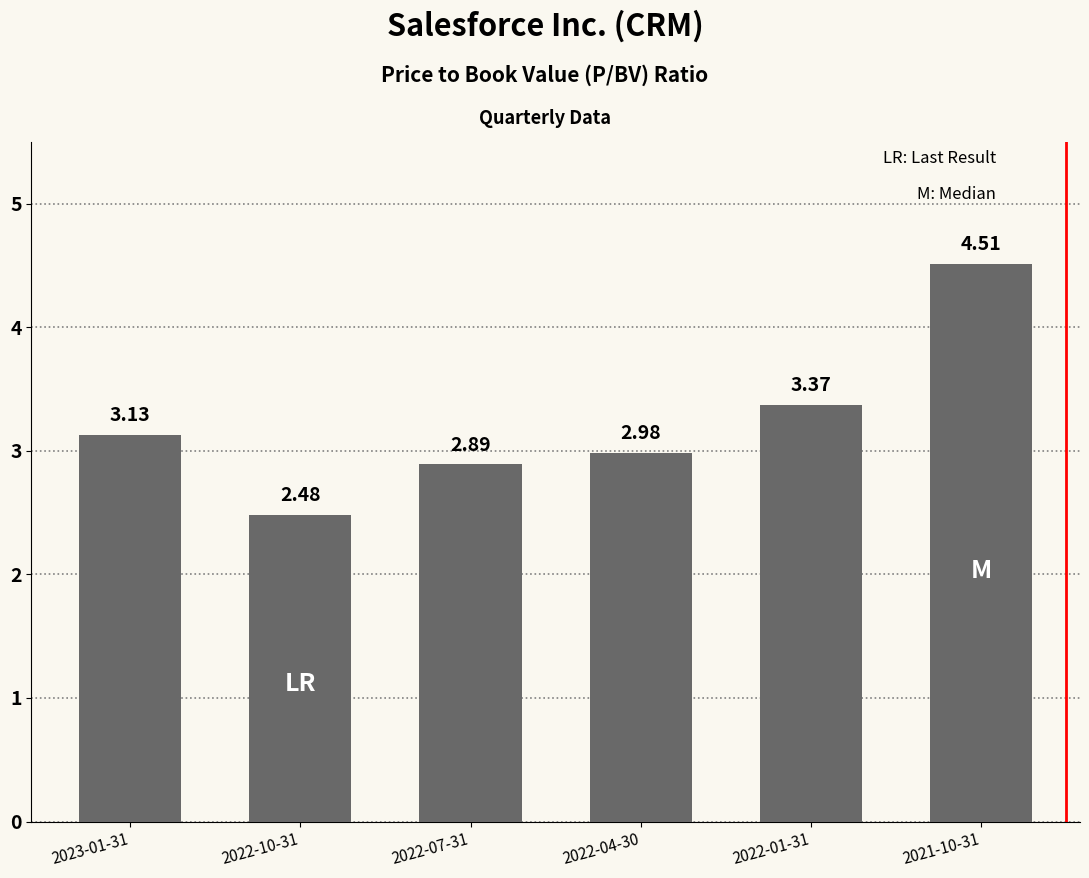

Count the number of values greater than 3.

3